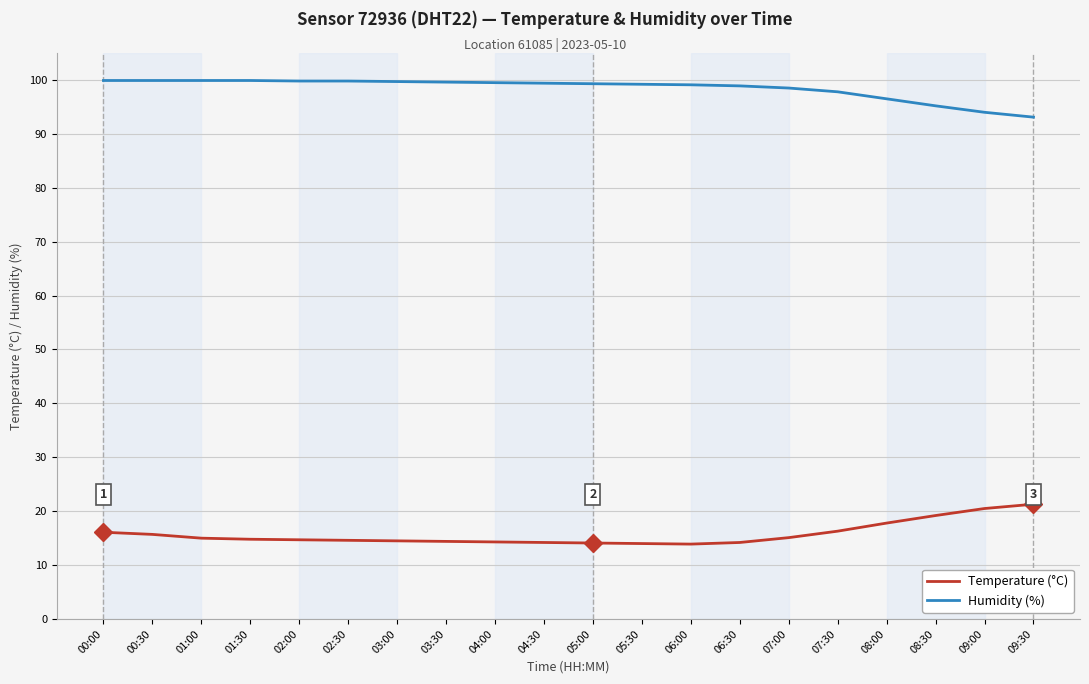

How many lines are shown in the chart?

2